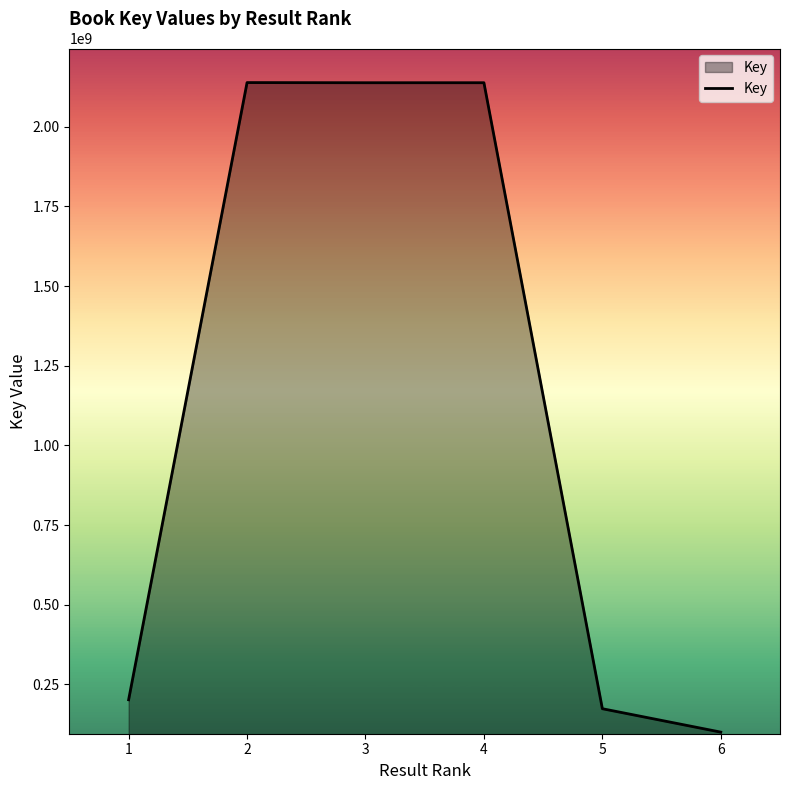

What is the sum of the values at 4 and 6?

2238199419